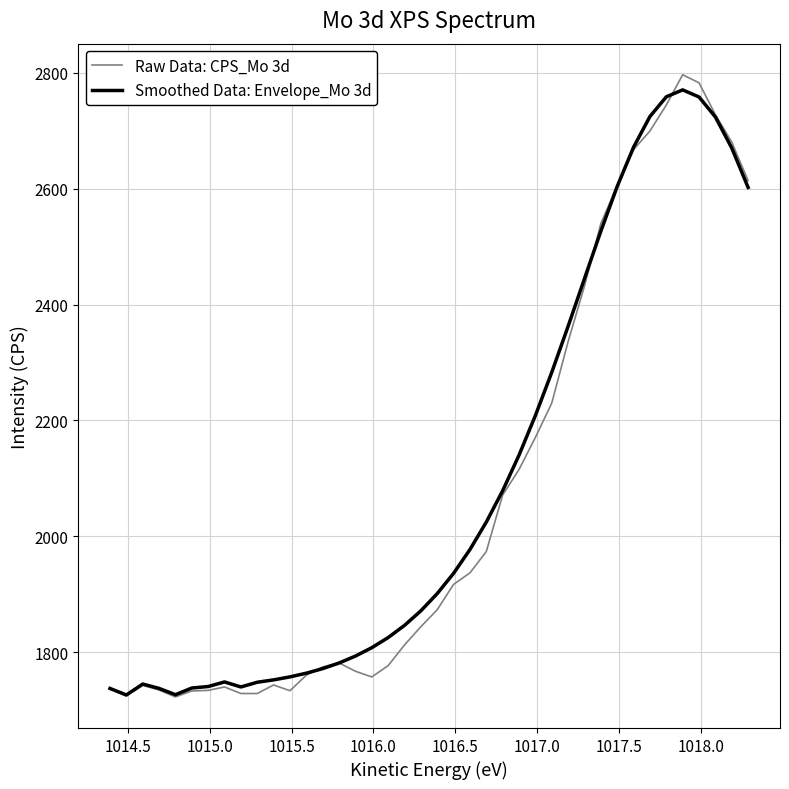

What is the greatest value displayed?

2796.7